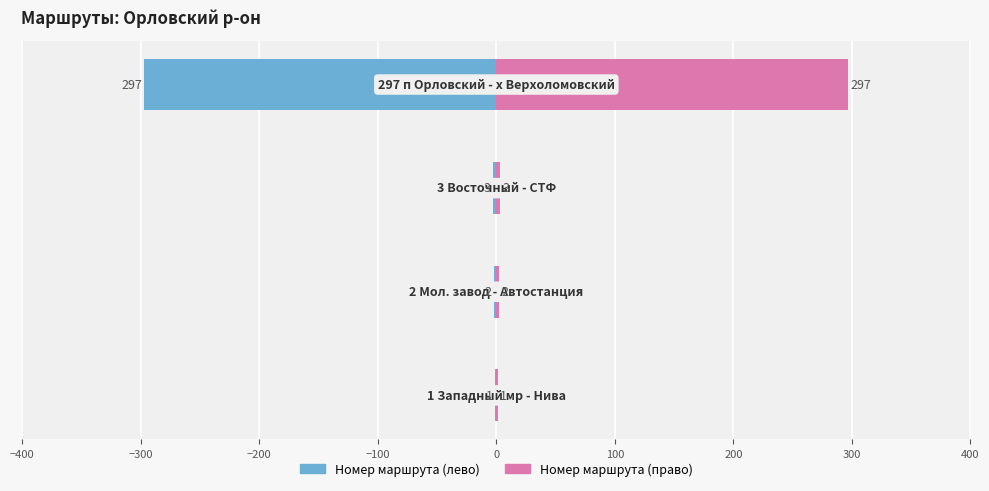

Which has a higher value, 297 п Орловский - х Верхоломовский or 1 Западный мр - Нива?

297 п Орловский - х Верхоломовский